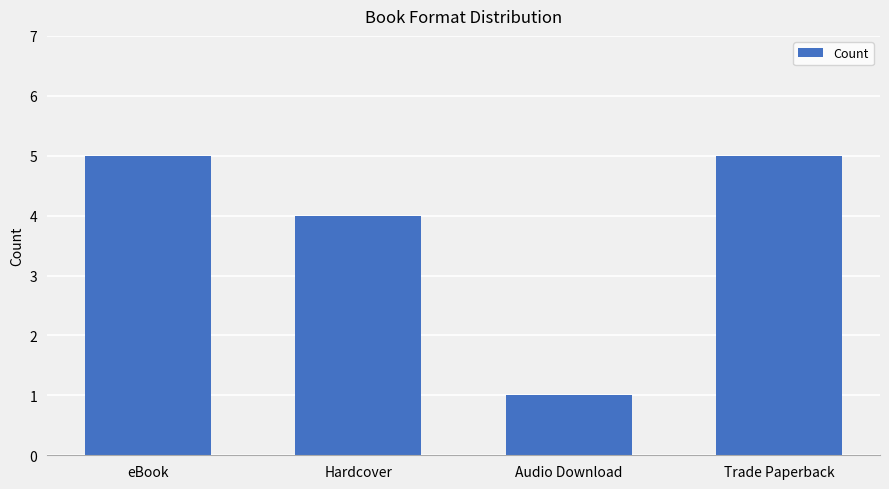

What is the difference between the values at Hardcover and Audio Download?

3